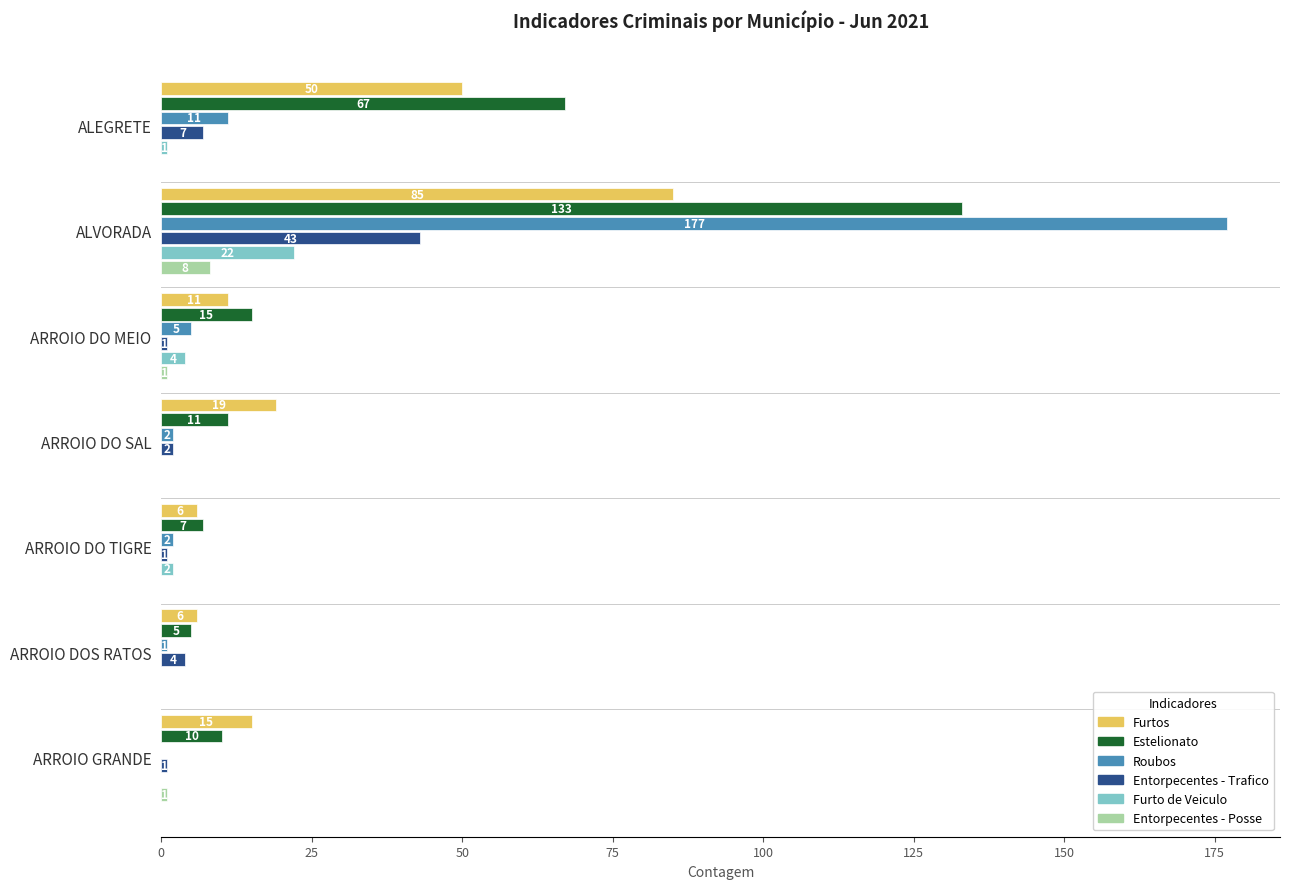

The Furtos series shows 19 at ARROIO DO SAL. True or false?

True